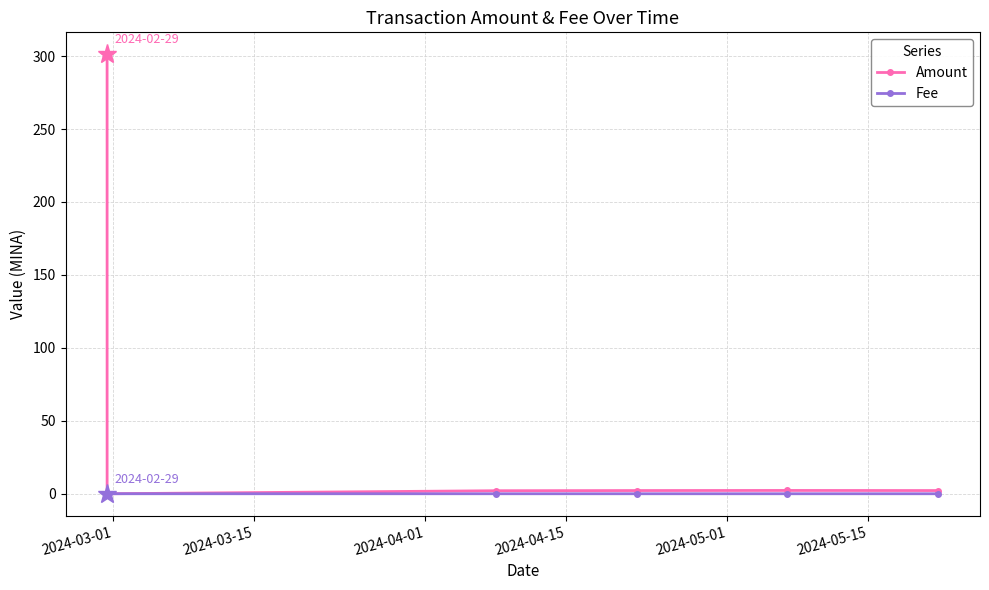

What is the maximum value for Amount?

301.2